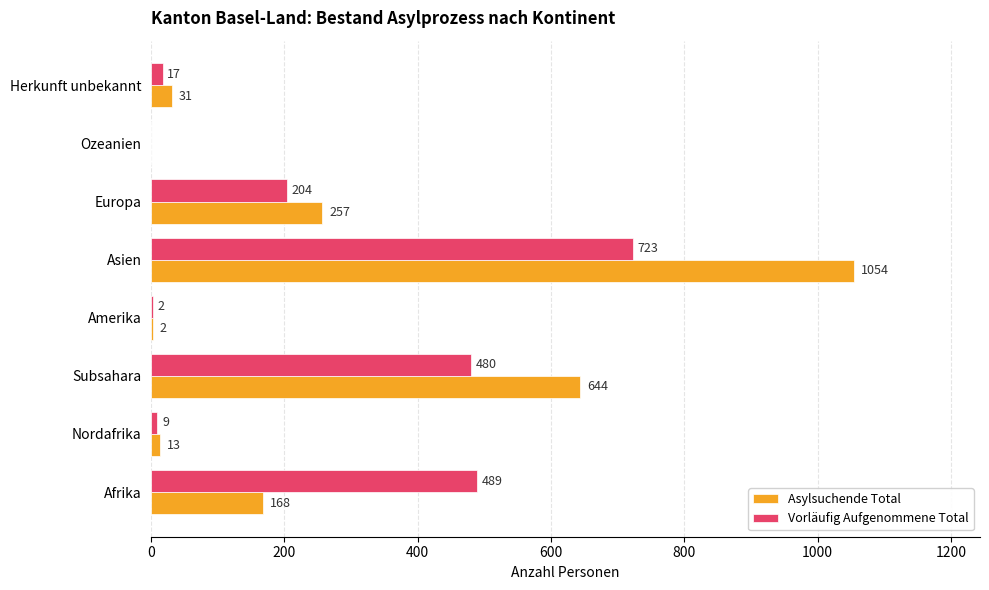

Is it true that Vorläufig Aufgenommene Total equals 17 at Herkunft unbekannt?

True